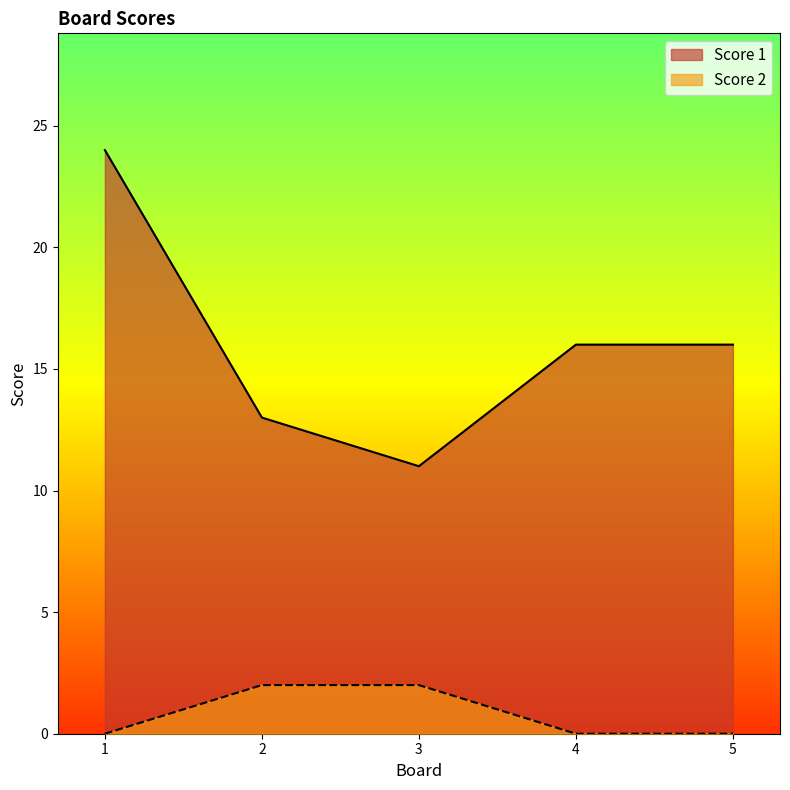

What is the difference between the maximum and minimum values in the Score 1 series?

13